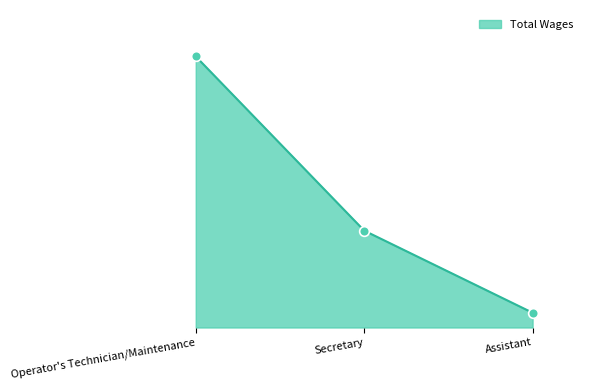

Reading left to right, transcribe all the data shown in this chart.

Operator's Technician/Maintenance=27321	Secretary=9766	Assistant=1488